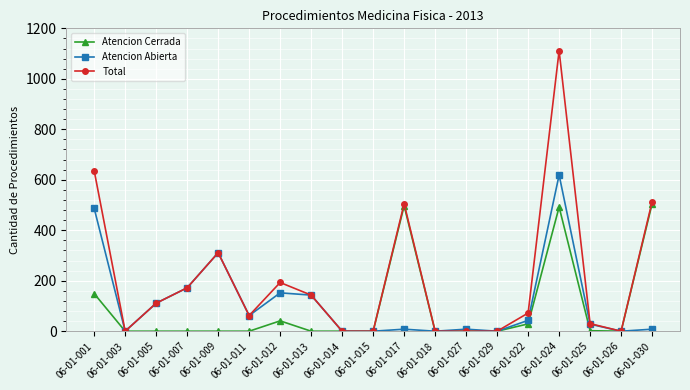

Is this an area chart (filled region under the line)?

No